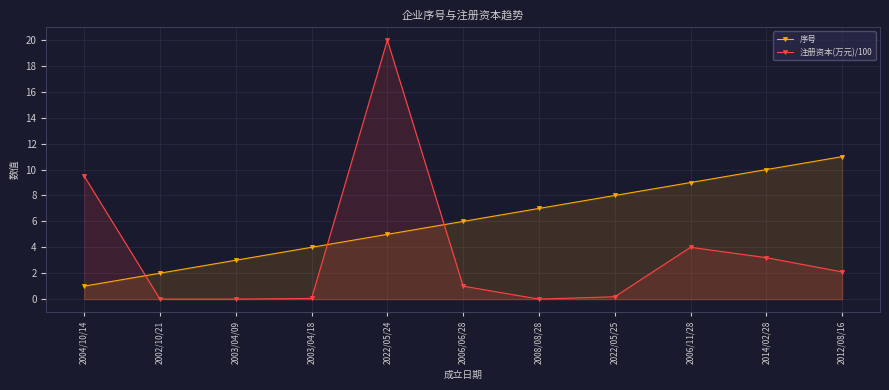

What is the greatest value displayed?

20.0